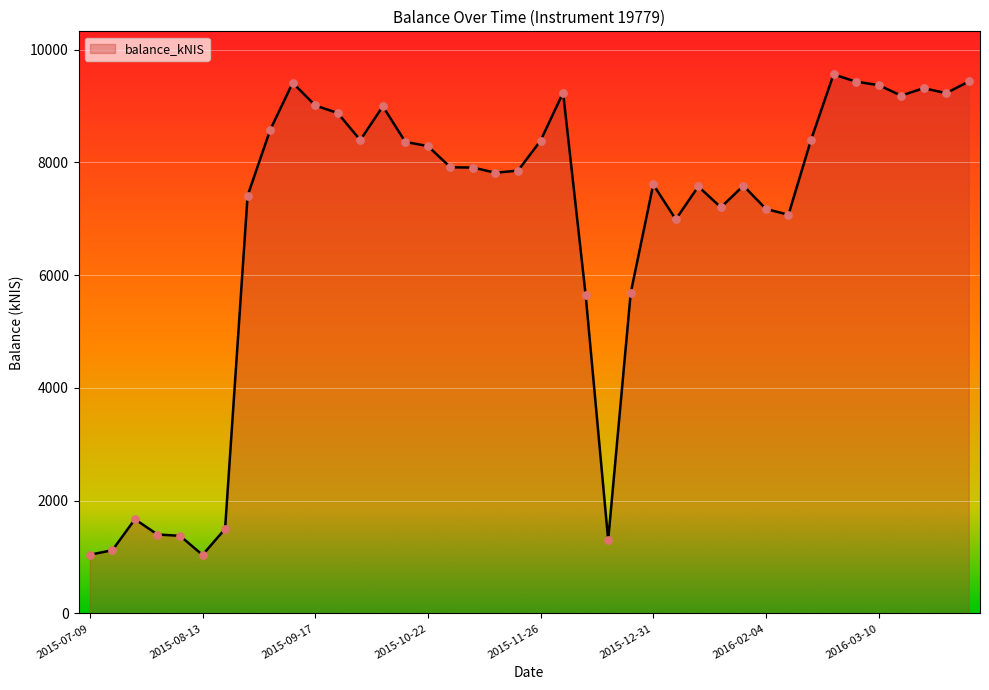

What is the difference between the maximum and minimum values?

8522.2